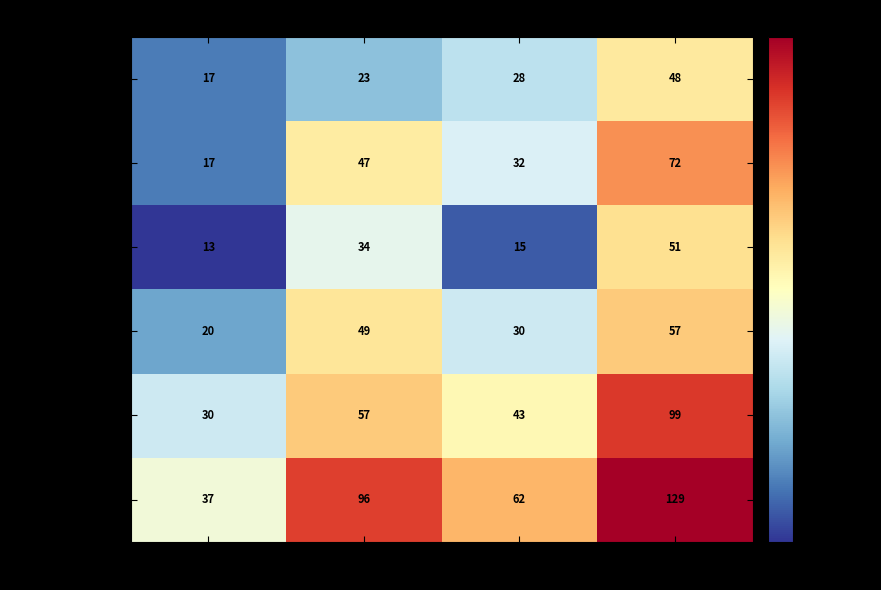

List the series in order of their peak value, lowest first.

Male 15 to 19, Female 15 to 19, Female 20 to 24, Male 20 to 24, All 15 to 19, All 20 to 24